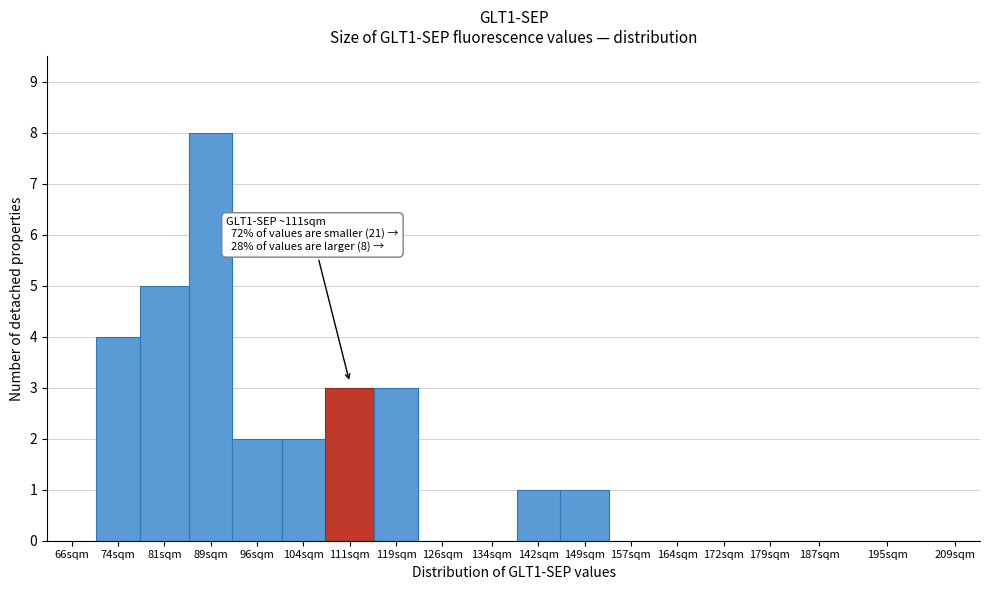

Reading left to right, extract all data points from this chart.

66sqm=0	74sqm=4	81sqm=5	89sqm=8	96sqm=2	104sqm=2	111sqm=3	119sqm=3	126sqm=0	134sqm=0	142sqm=1	149sqm=1	157sqm=0	164sqm=0	172sqm=0	179sqm=0	187sqm=0	195sqm=0	209sqm=0